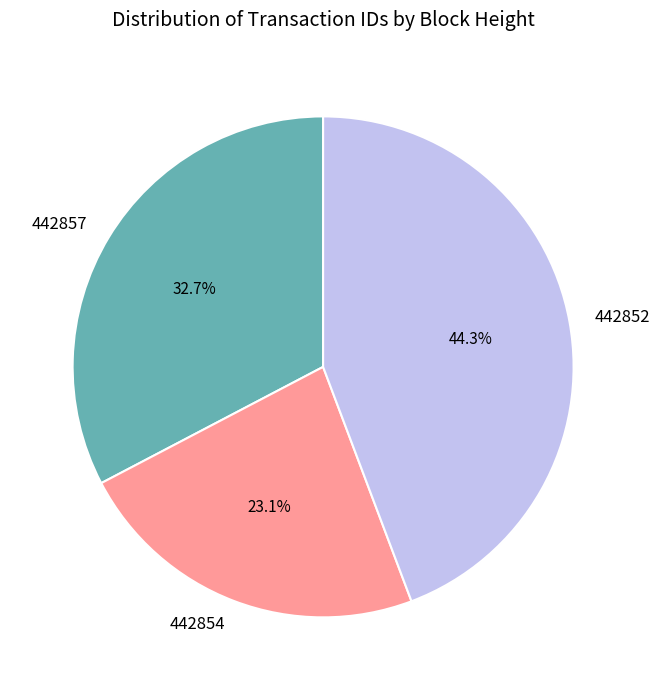

Approximately how many times larger is the value at 442857 compared to 442852?

0.7